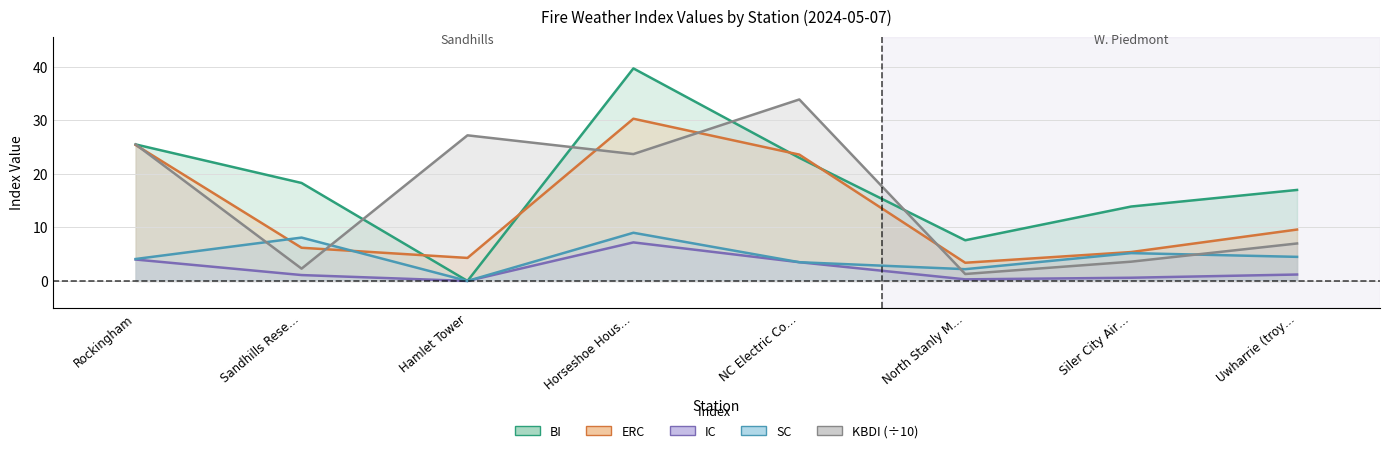

Does the chart have visible grid lines?

Yes